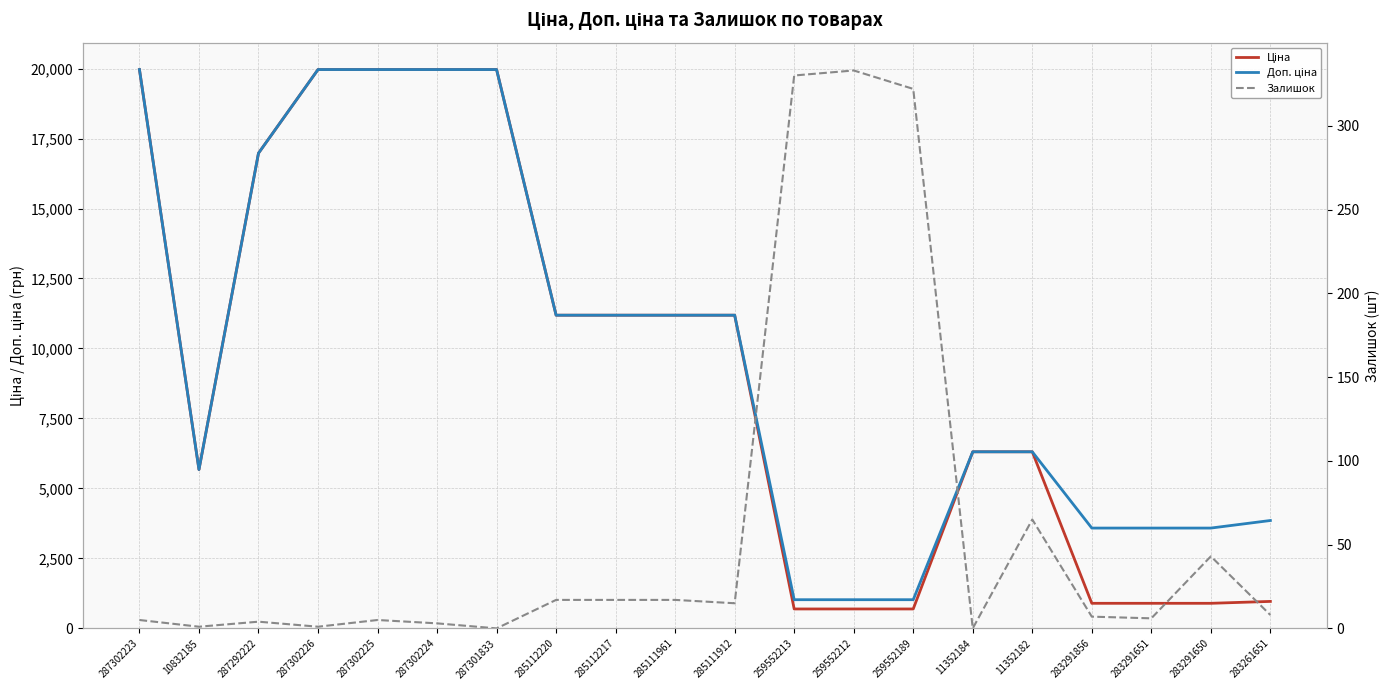

Which series has the largest total across all categories?

Доп. ціна